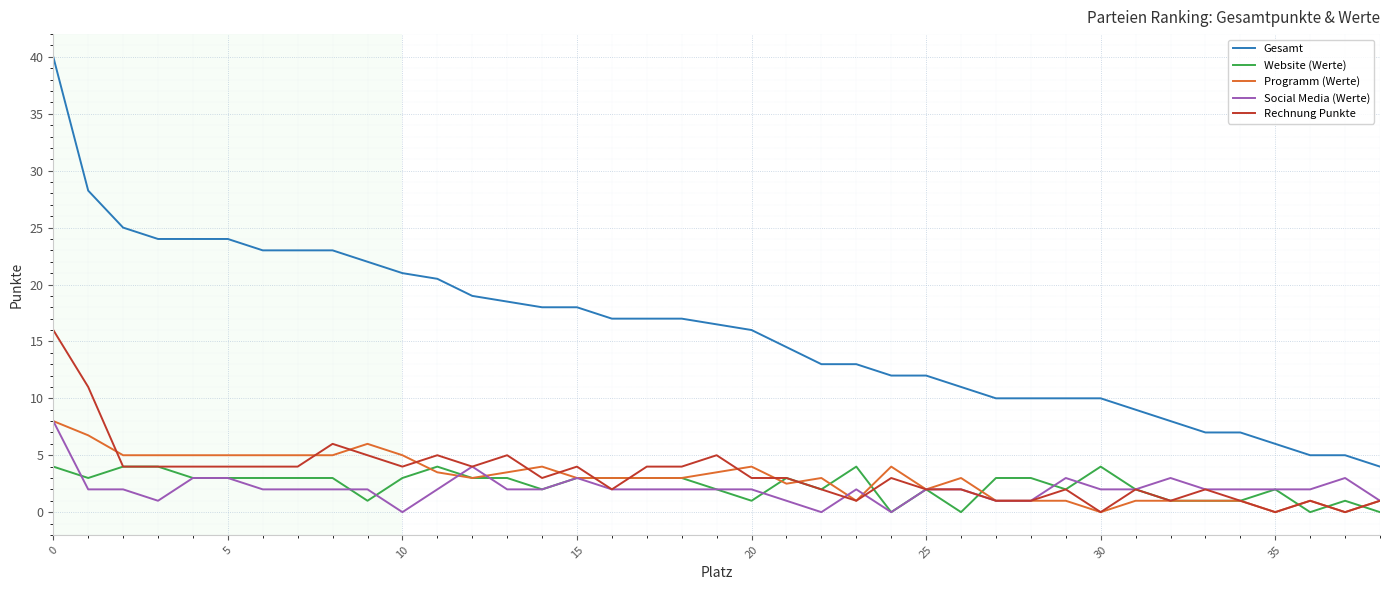

How many distinct data groups are displayed?

5